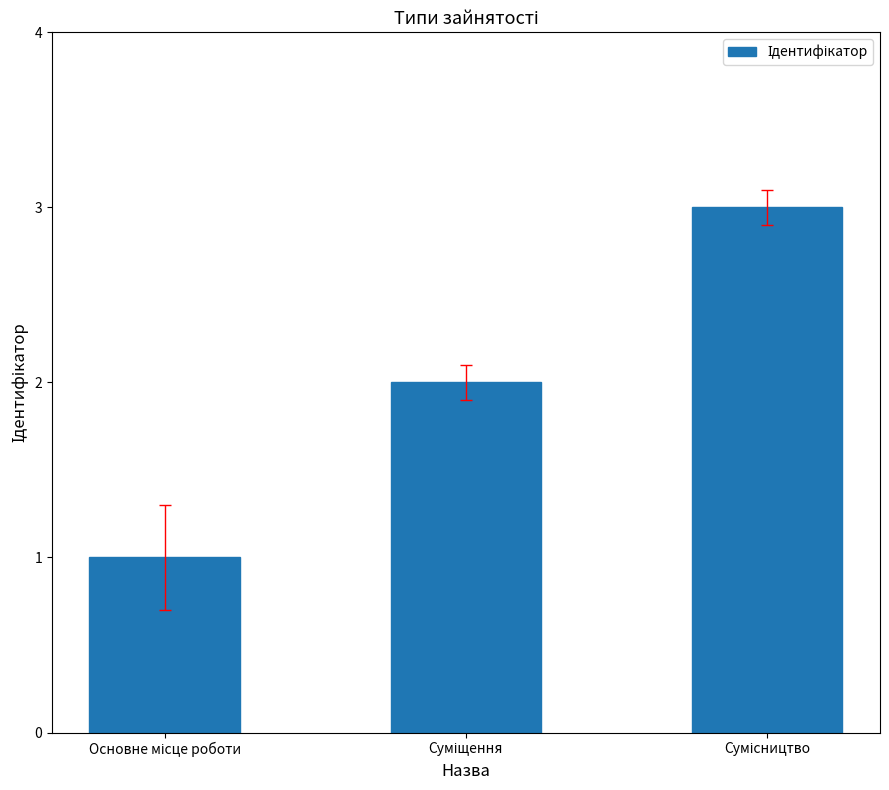

What is the maximum value shown in the chart?

3